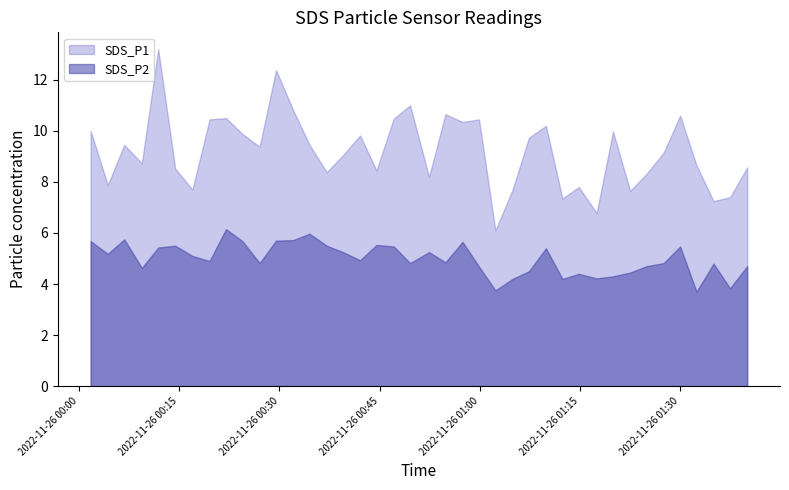

Which category has the lowest value across all series?

2022/11/26 01:32:25